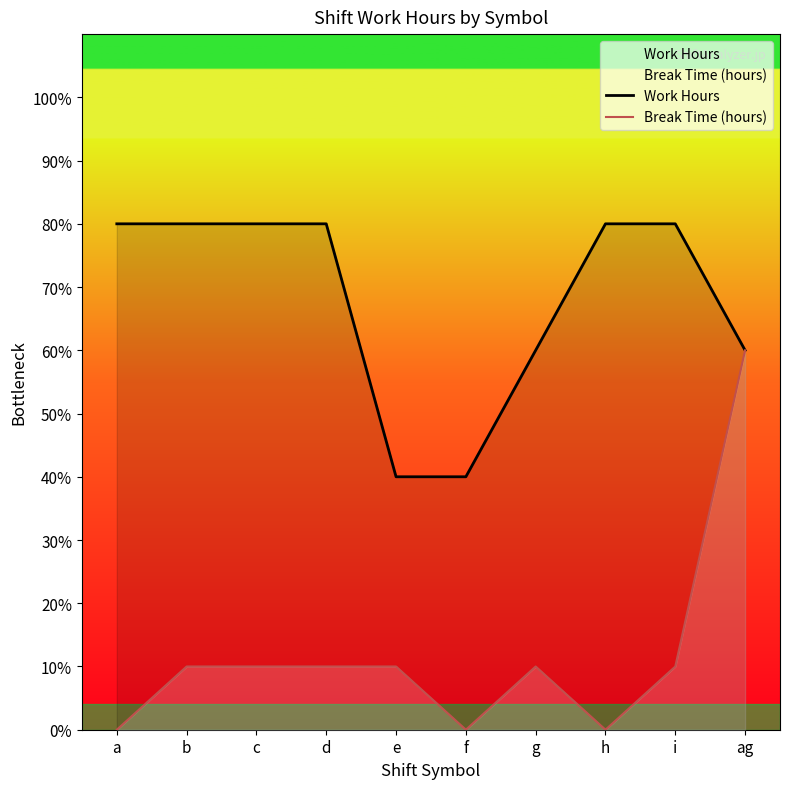

What is the sum of all Break Time (hours) values?

12.0